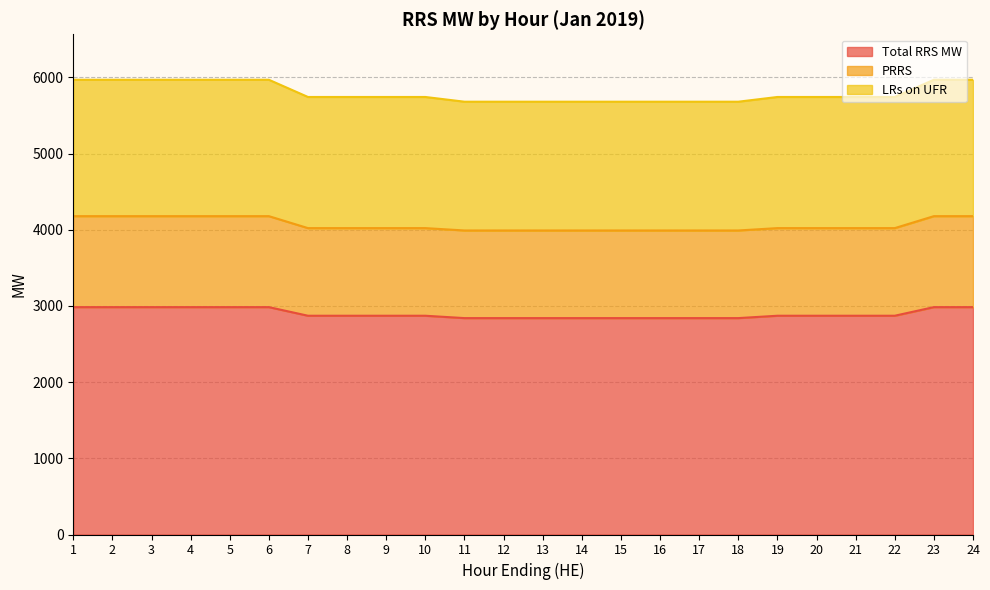

The value of LRs on UFR at 7 is 8699. True or false?

False